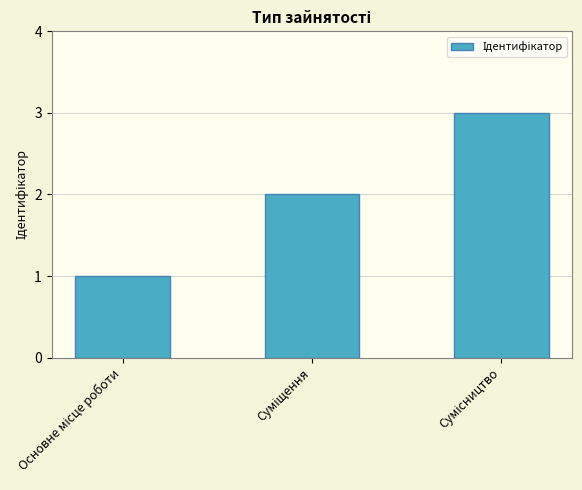

What is the maximum value shown in the chart?

3